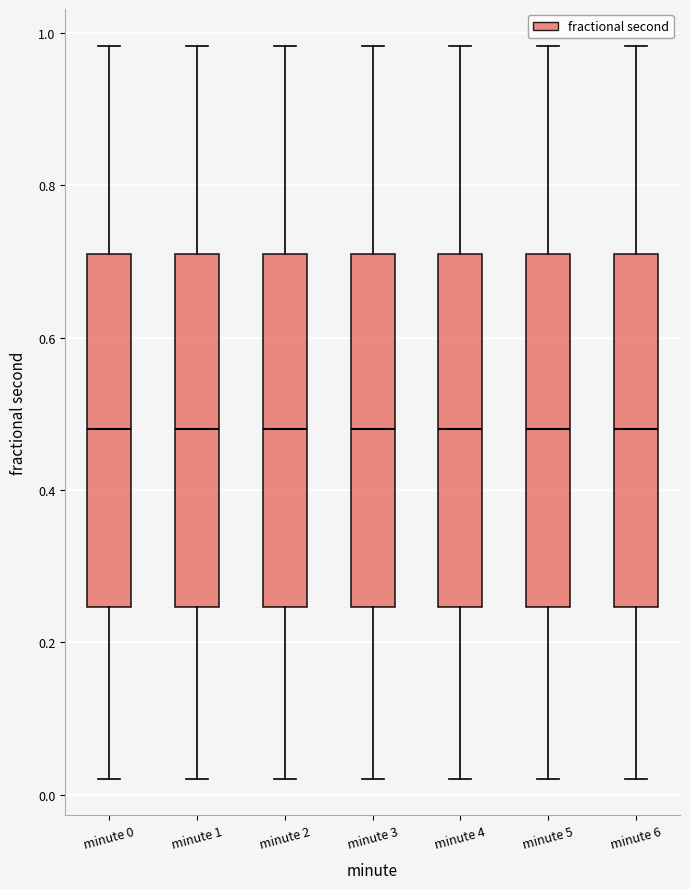

Reading left to right, read every box against the y-axis: the position of its median line, the range the box covers, and the ends of its whiskers. The values are not printed on the chart, so give them approximately, as read against the axis.

minute 0: median 0.48, box 0.24 to 0.70, whiskers 0.02 to 0.98
minute 1: median 0.48, box 0.24 to 0.70, whiskers 0.02 to 0.98
minute 2: median 0.48, box 0.24 to 0.70, whiskers 0.02 to 0.98
minute 3: median 0.48, box 0.24 to 0.70, whiskers 0.02 to 0.98
minute 4: median 0.48, box 0.24 to 0.70, whiskers 0.02 to 0.98
minute 5: median 0.48, box 0.24 to 0.70, whiskers 0.02 to 0.98
minute 6: median 0.48, box 0.24 to 0.70, whiskers 0.02 to 0.98